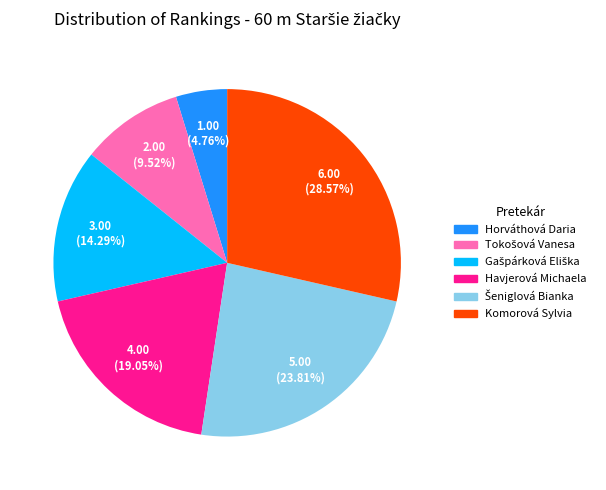

Which category has the smallest portion of the pie?

Horváthová Daria